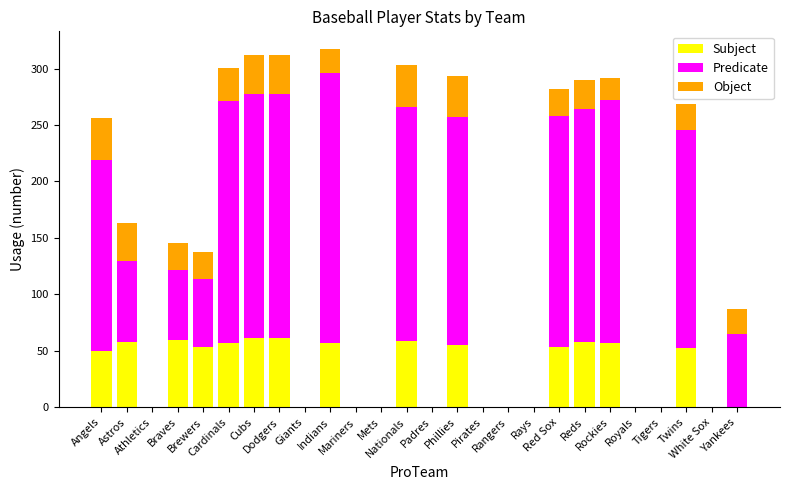

What is the sum of all Subject values?

790.3